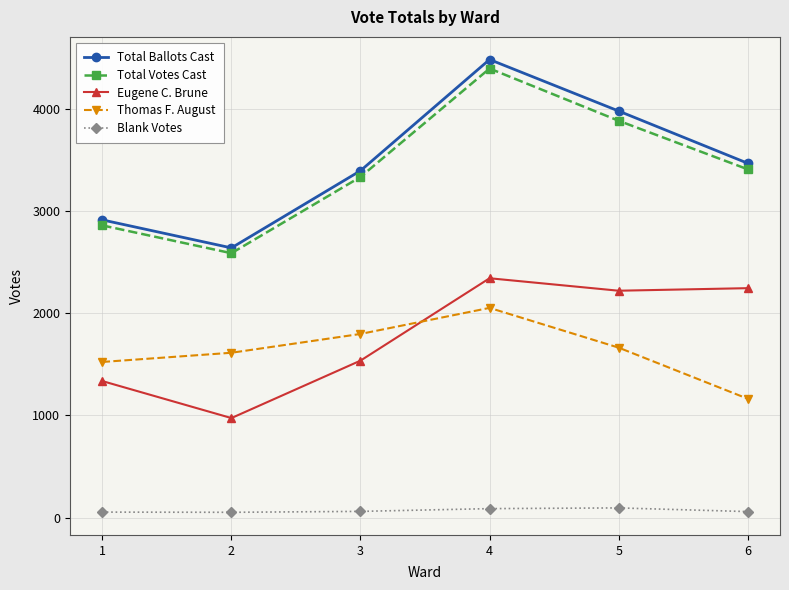

Where is the first local minimum for Eugene C. Brune?

2